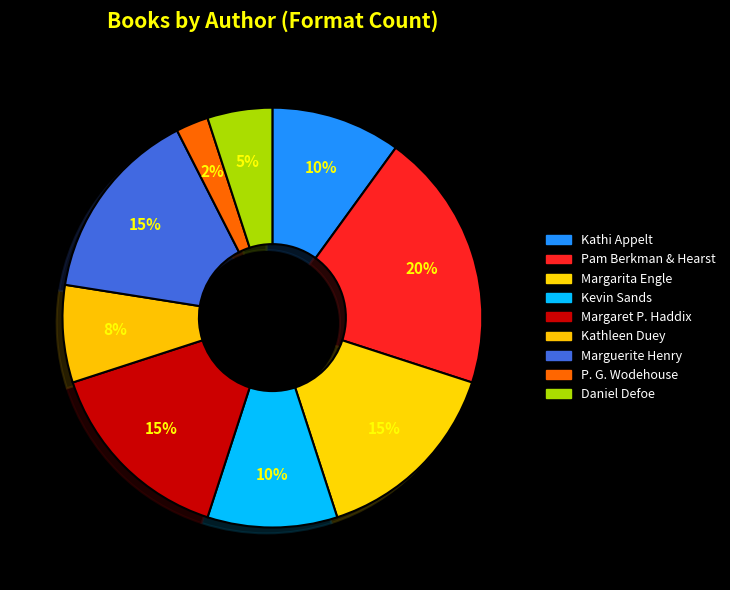

Is there any slice that represents more than half of the pie?

No